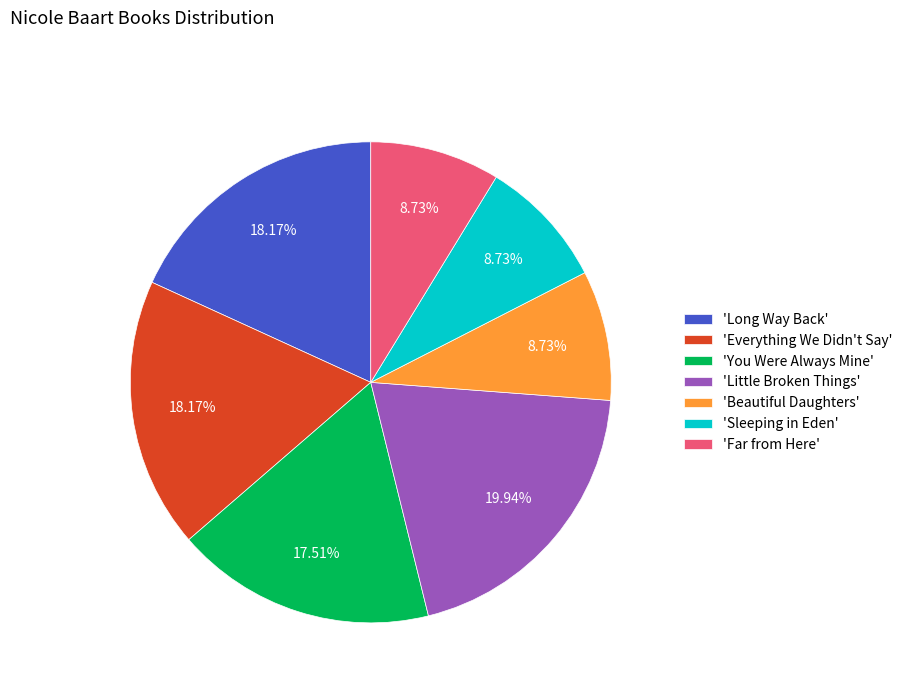

Does any single category account for the majority?

No